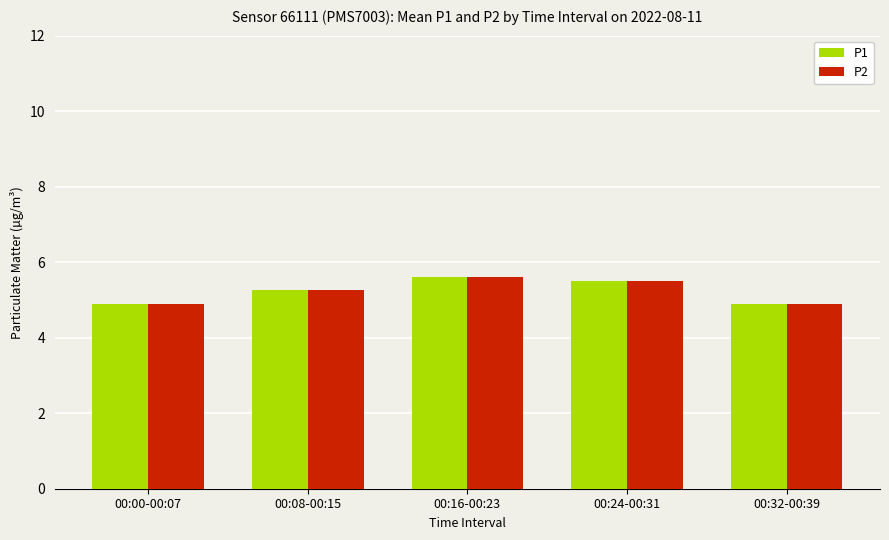

What is the lowest value of the P1 series?

4.9